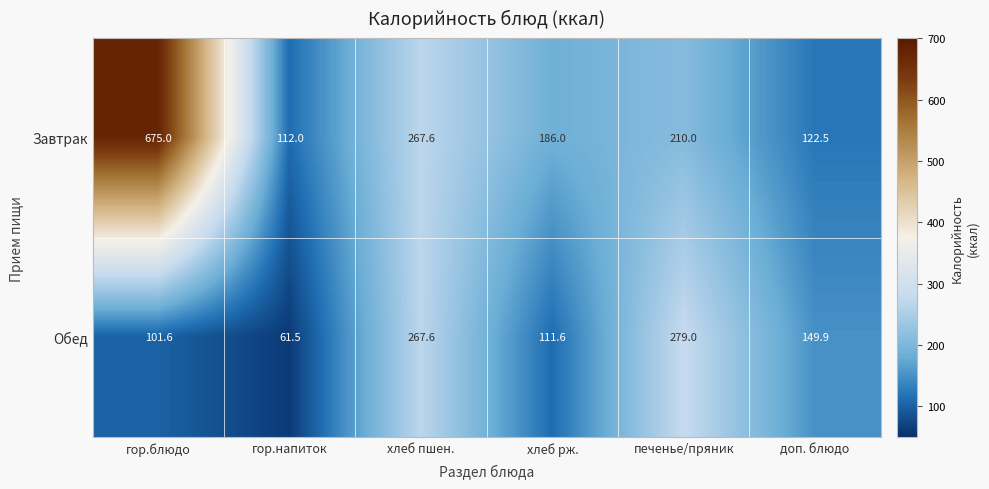

Reading left to right, extract all data points from this chart.

Завтрак: 675.0	112.0	267.6	186.0	210.0	122.5
Обед: 101.6	61.5	267.6	111.6	279.0	149.9